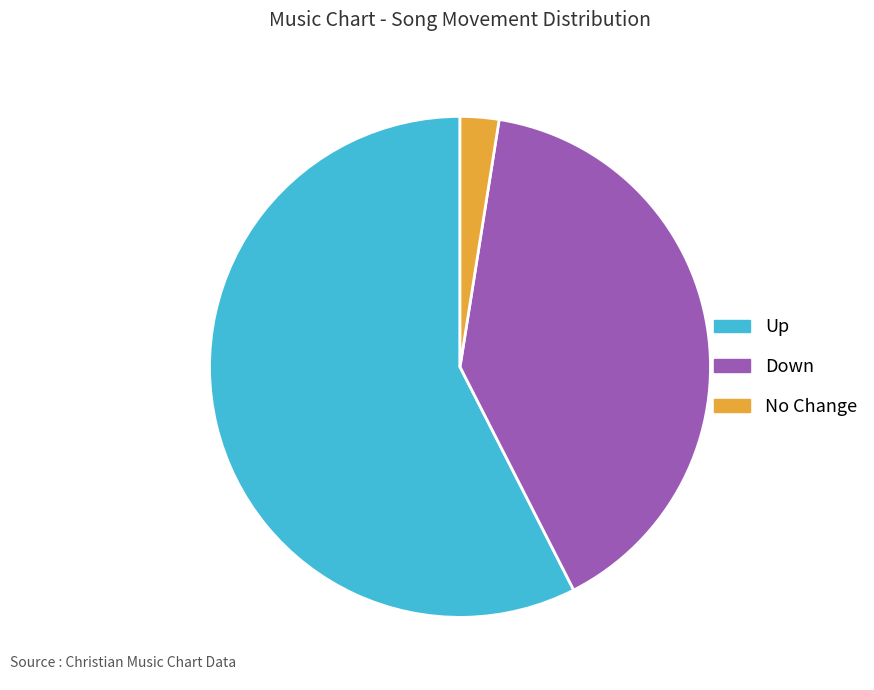

What is the smallest slice in the pie chart?

No Change